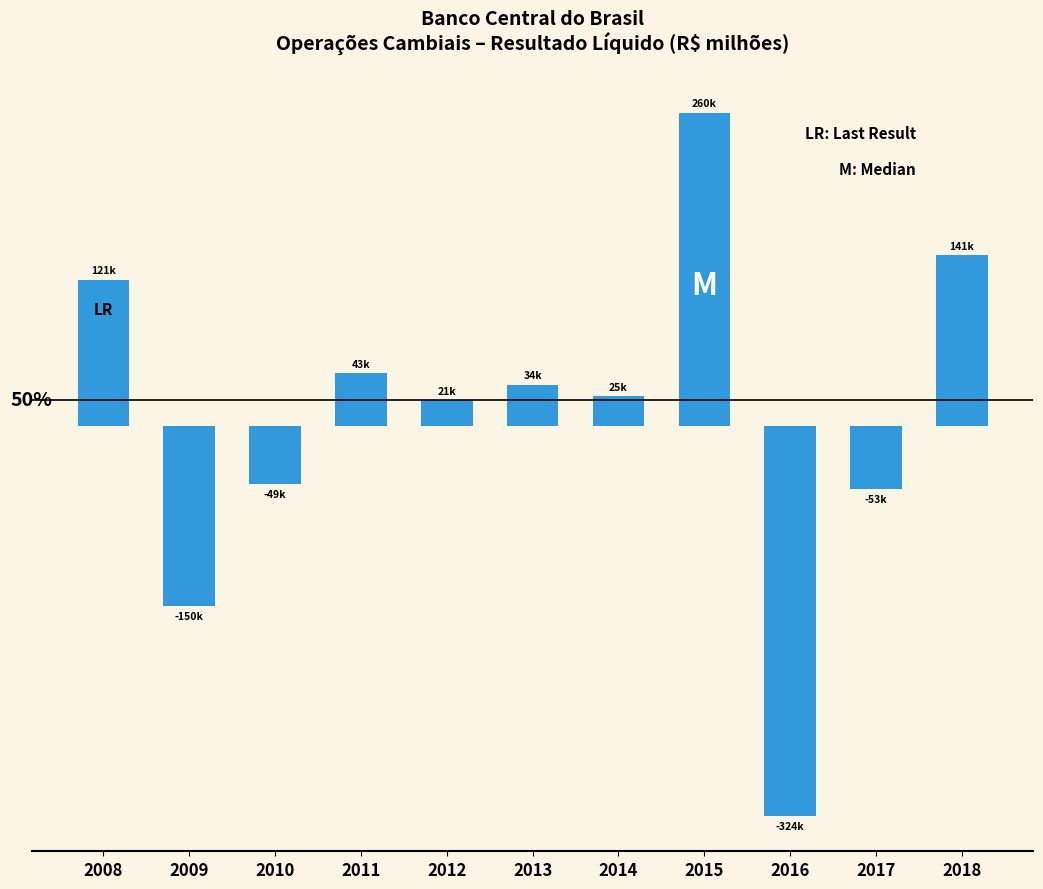

Approximately how many times larger is the value at 2018 compared to 2013?

4.1